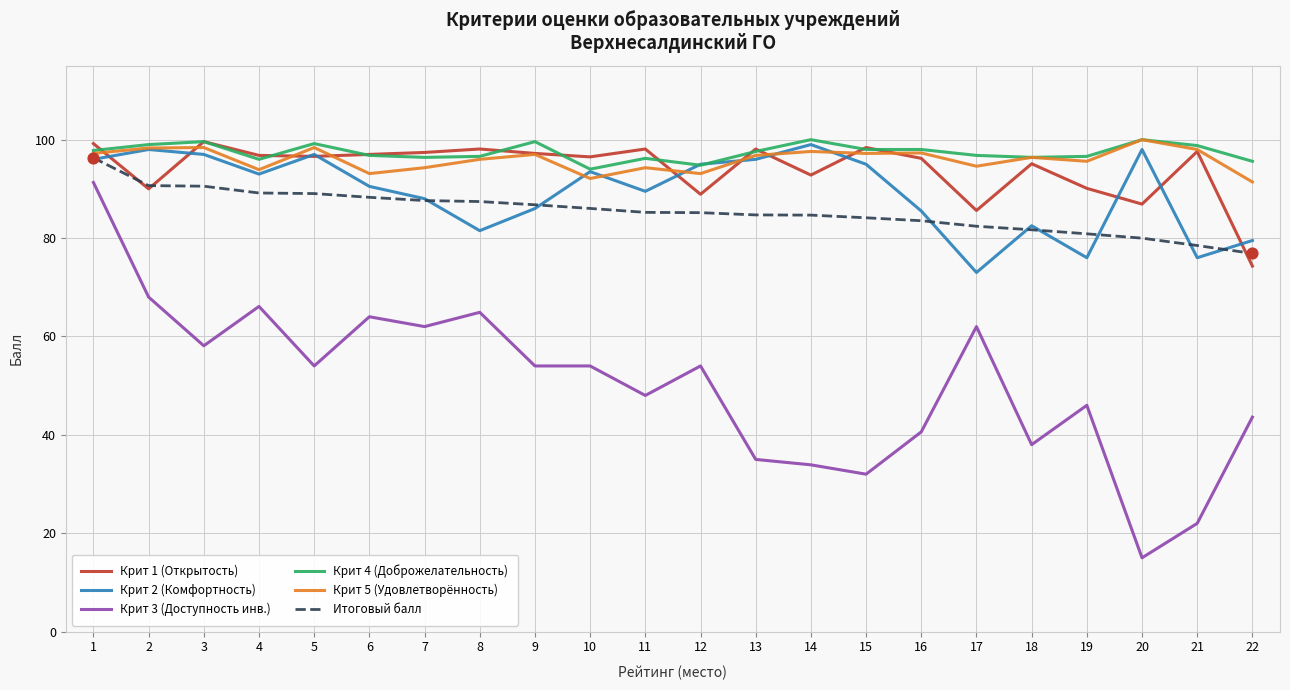

What is the difference between the highest and lowest values at 20?

85.0